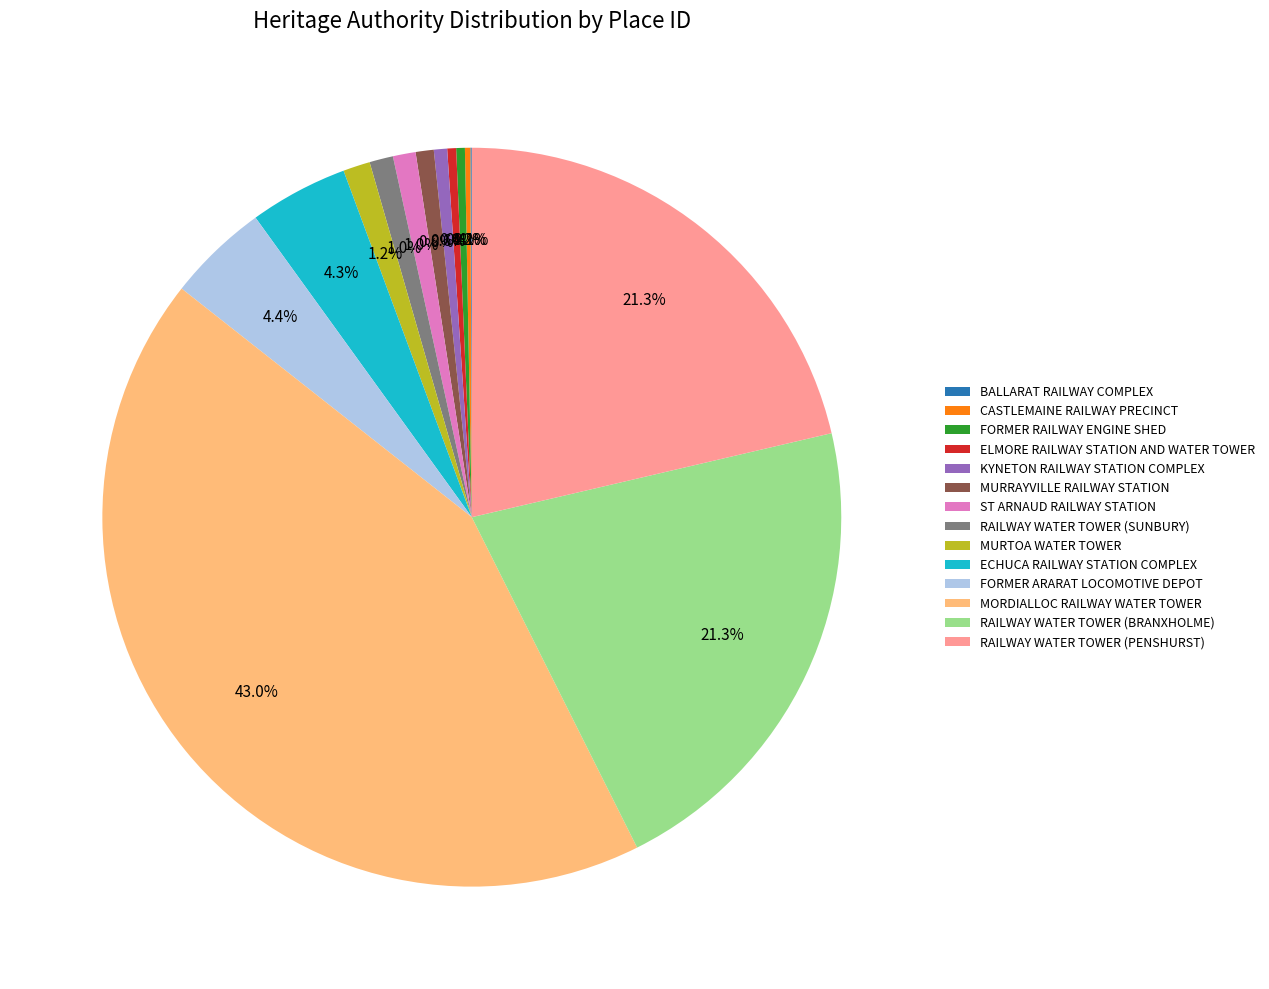

Which category has the biggest portion of the pie?

MORDIALLOC RAILWAY WATER TOWER